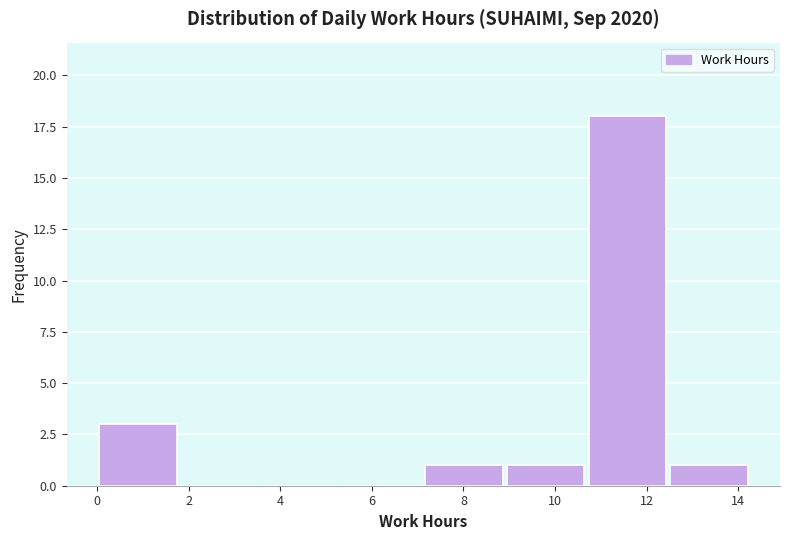

Which range on the x-axis has the tallest bar?

10.6 to 12.4